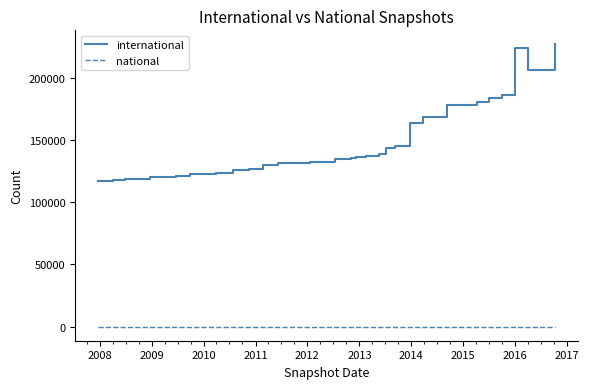

Rank the series by their average value, from highest to lowest.

international, national